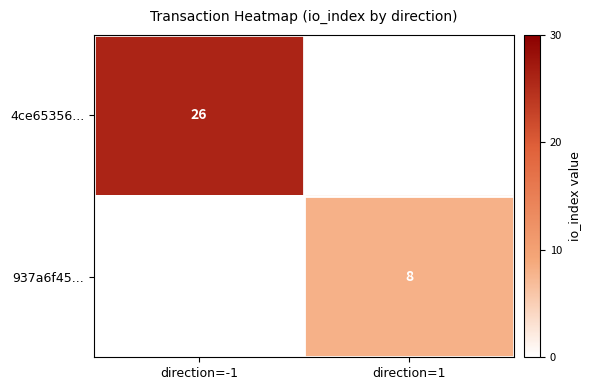

True or false: 4ce65356... has a value of 35 at direction=-1.

False